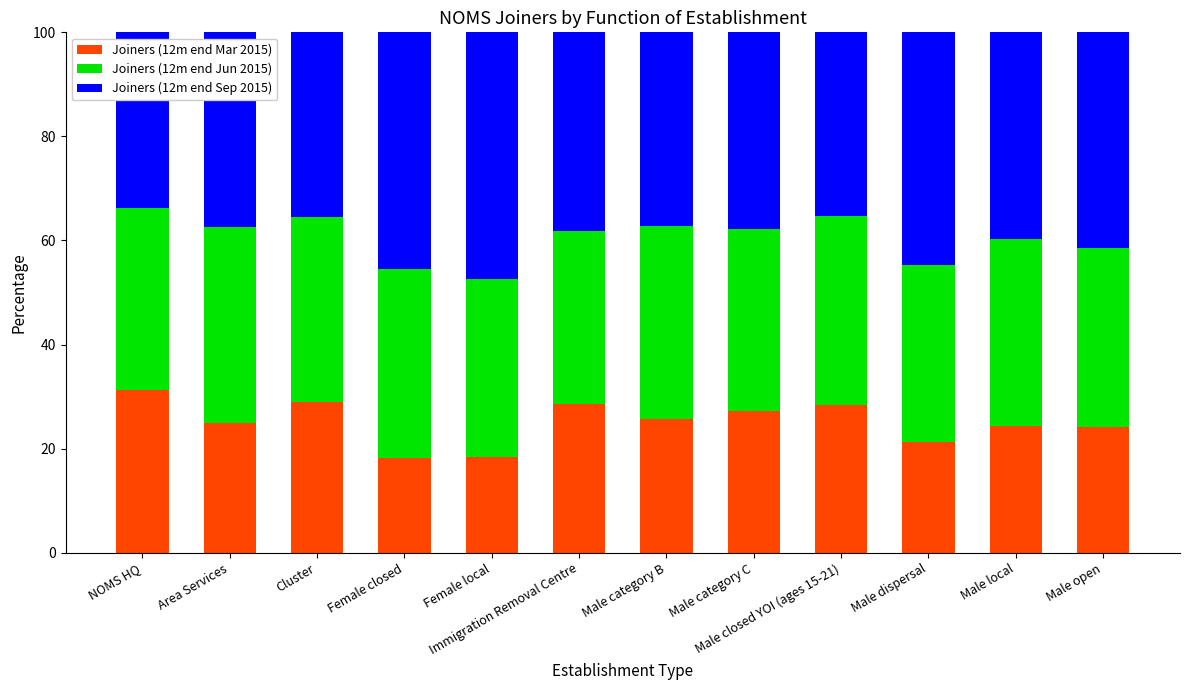

The value of Joiners (12m end Mar 2015) at Male category C is 7.0. True or false?

False